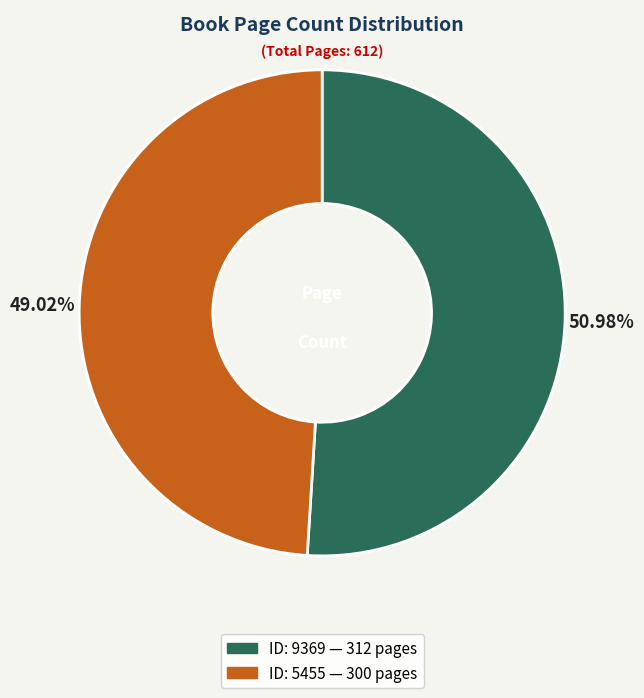

How many segments does this pie chart have?

2